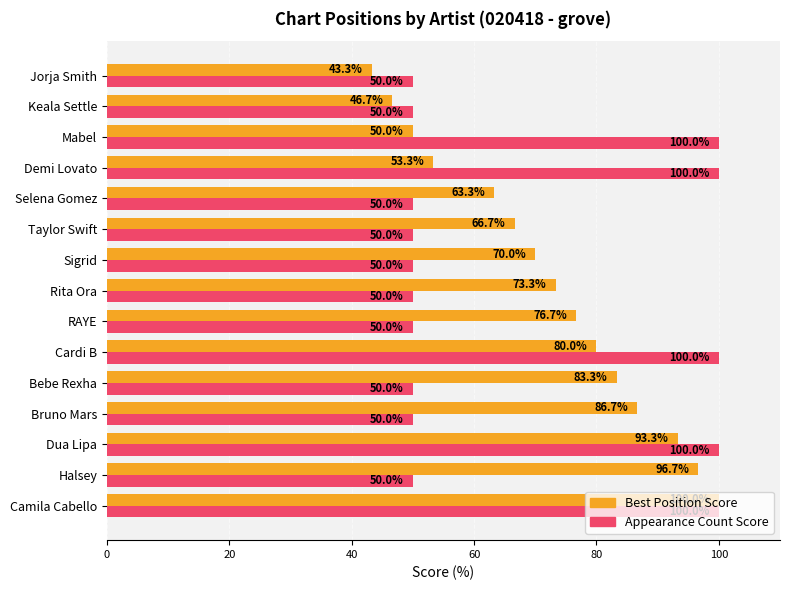

Count the number of categories in the chart.

15